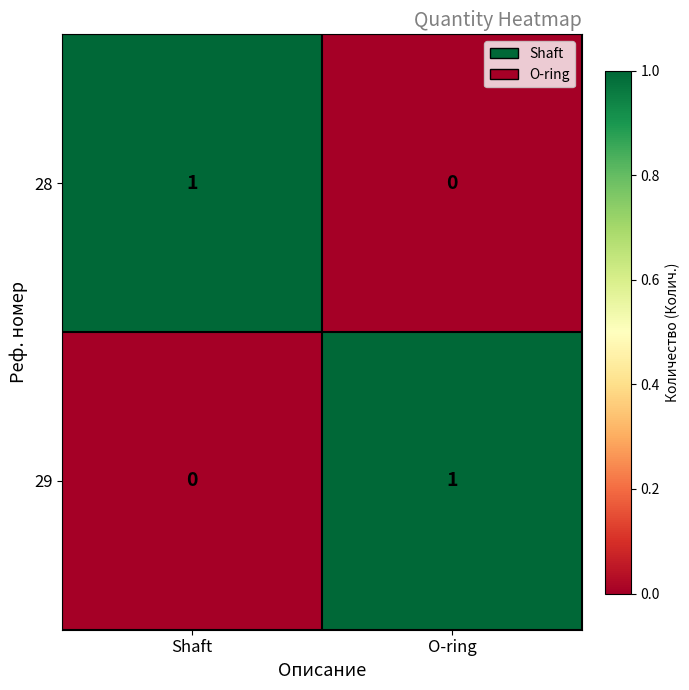

List the labels in order of 29 value, largest first.

O-ring, Shaft